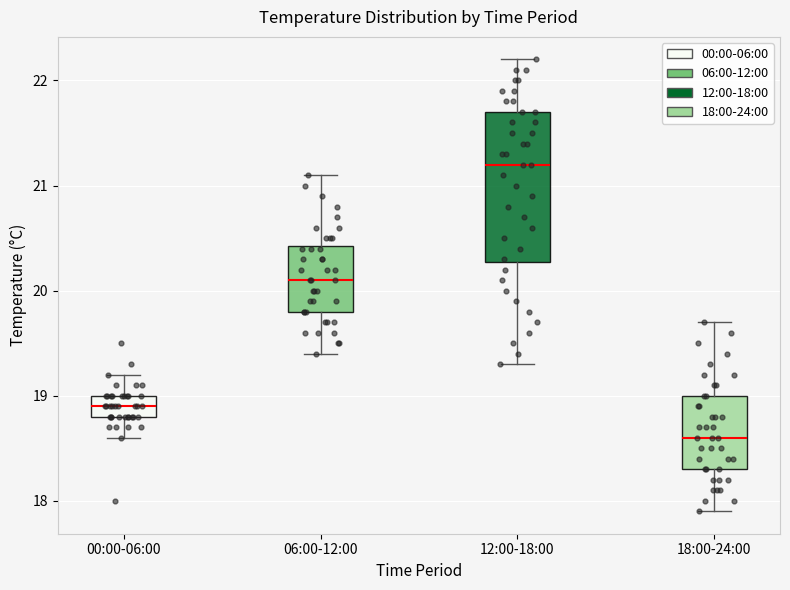

Which box's median line is the lowest?

18:00-24:00